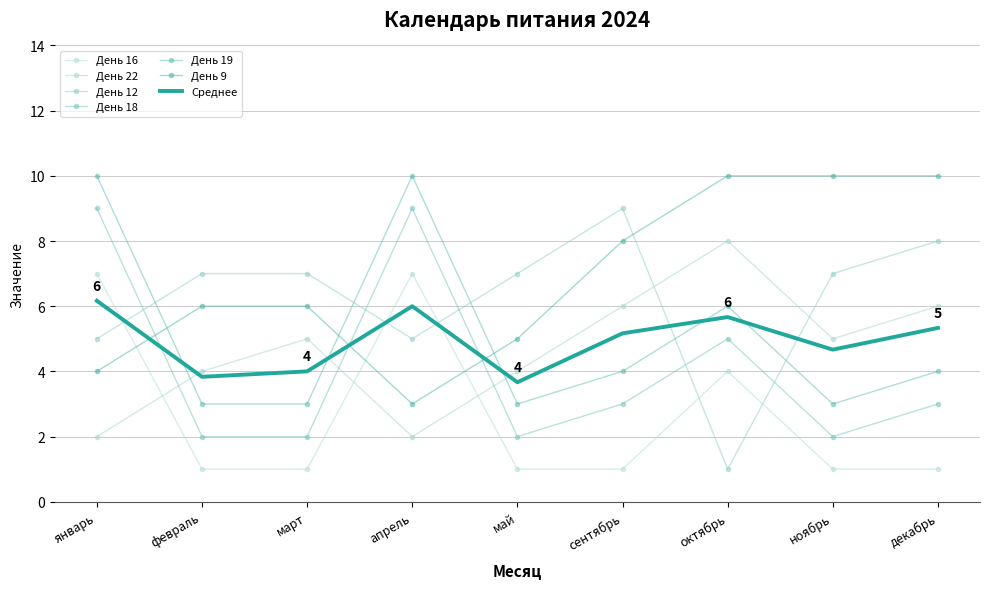

At which label does День 16 reach its minimum?

февраль